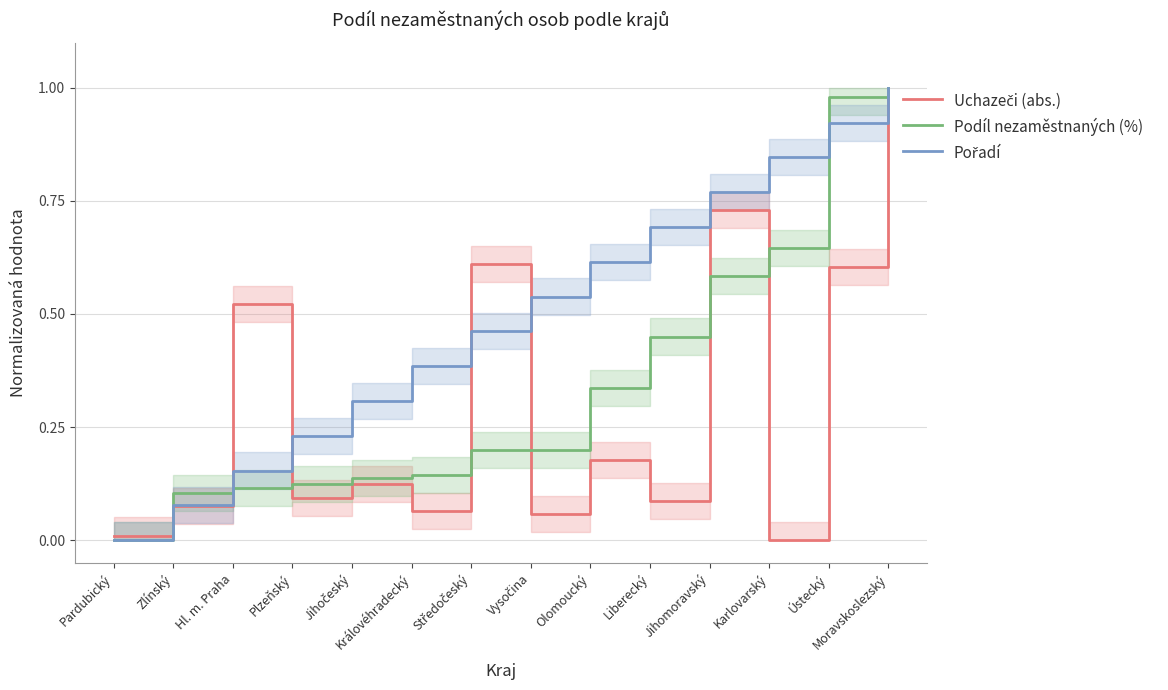

True or false: Podíl nezaměstnaných (%) has a value of 1.7 at Ústecký.

False